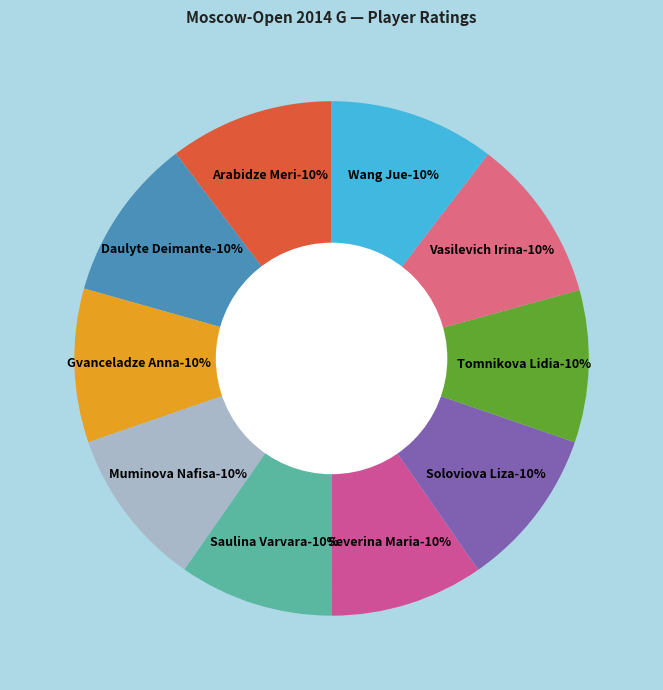

Approximately how many times larger is the value at Gvanceladze Anna compared to Saulina Varvara?

1.0